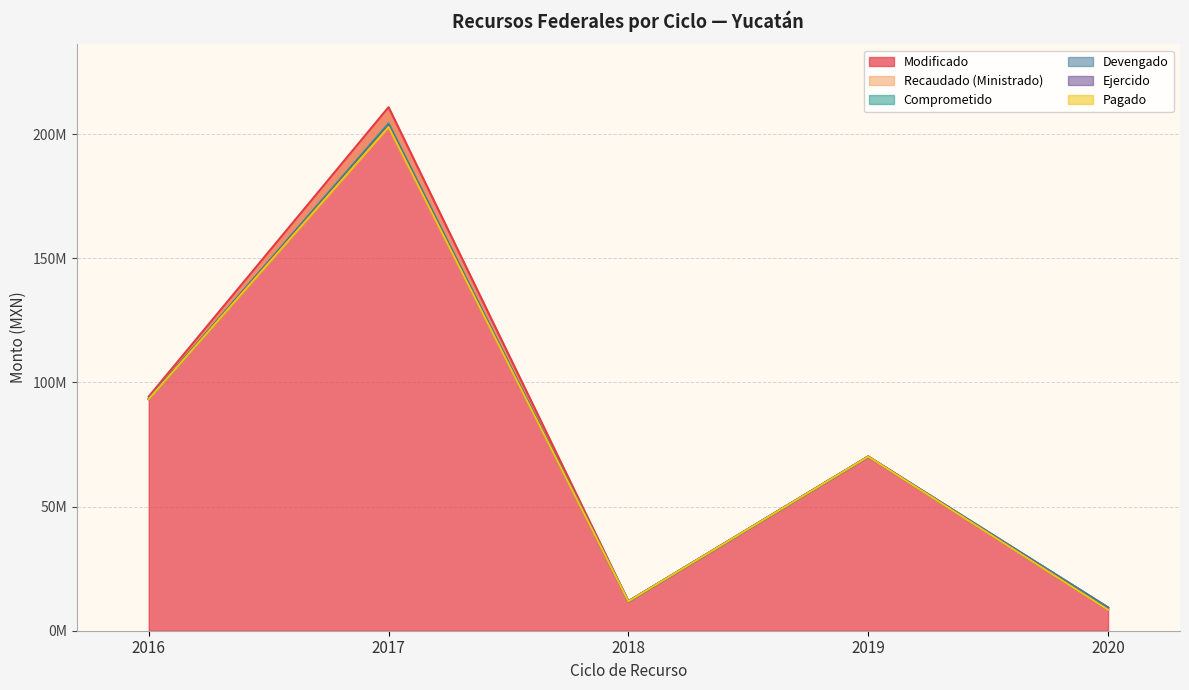

At how many categories does at least one series exceed 46026371?

3